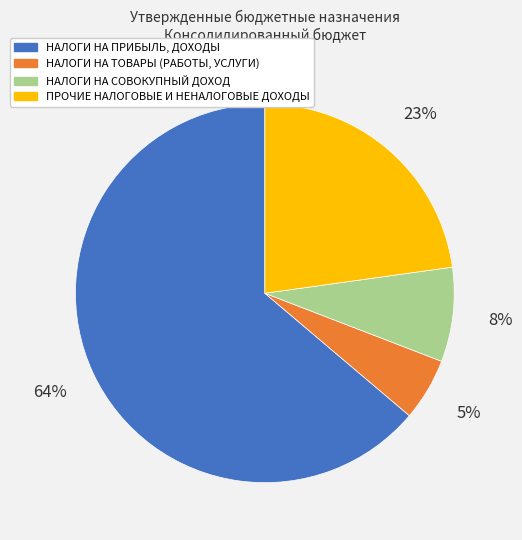

Combined, do ПРОЧИЕ НАЛОГОВЫЕ И НЕНАЛОГОВЫЕ ДОХОДЫ and НАЛОГИ НА ТОВАРЫ (РАБОТЫ, УСЛУГИ) account for over 50%?

No